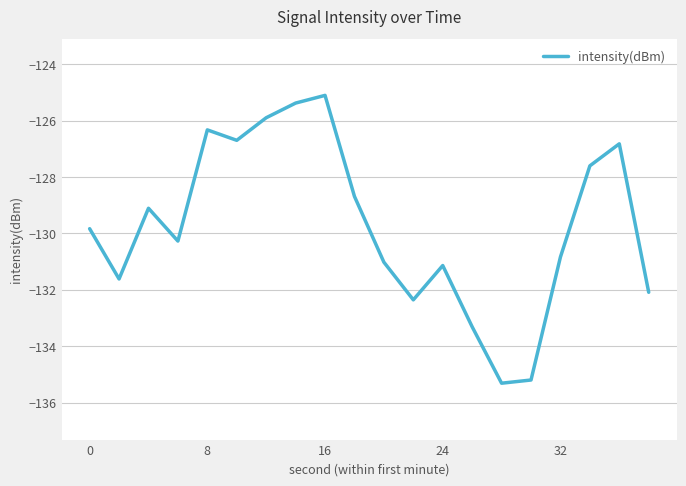

What is the maximum value shown in the chart?

-125.1